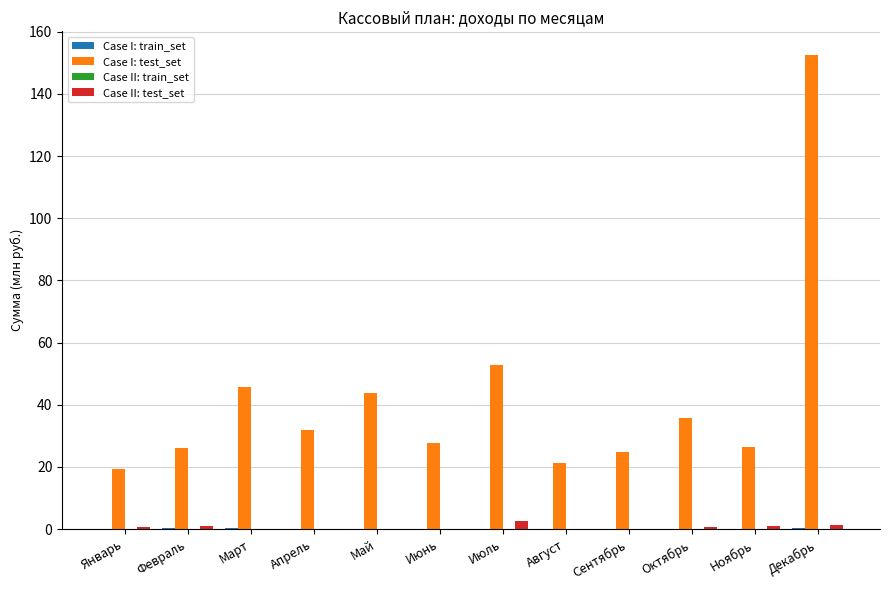

At which category is the sum across all series the highest?

Декабрь